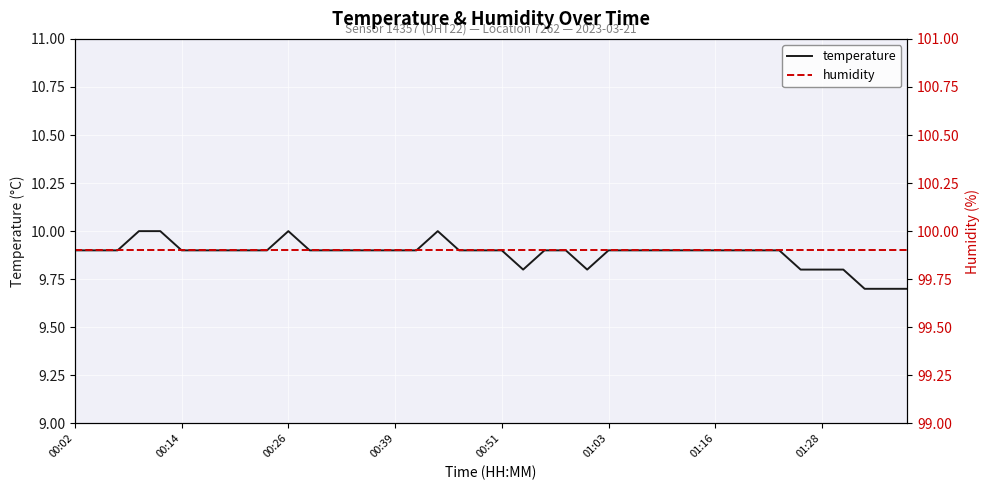

What is the highest value of the temperature series?

10.0